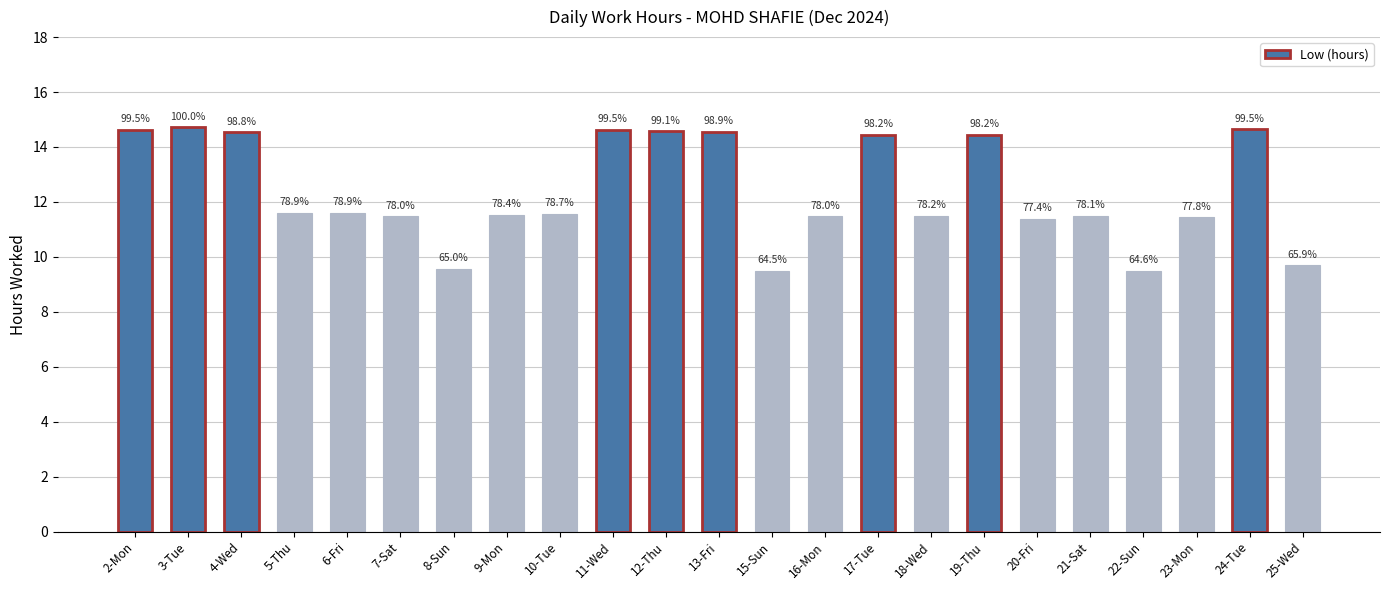

List the labels in order of value, largest first.

3-Tue, 24-Tue, 2-Mon, 11-Wed, 12-Thu, 13-Fri, 4-Wed, 17-Tue, 19-Thu, 5-Thu, 6-Fri, 10-Tue, 9-Mon, 18-Wed, 21-Sat, 16-Mon, 7-Sat, 23-Mon, 20-Fri, 25-Wed, 8-Sun, 22-Sun, 15-Sun